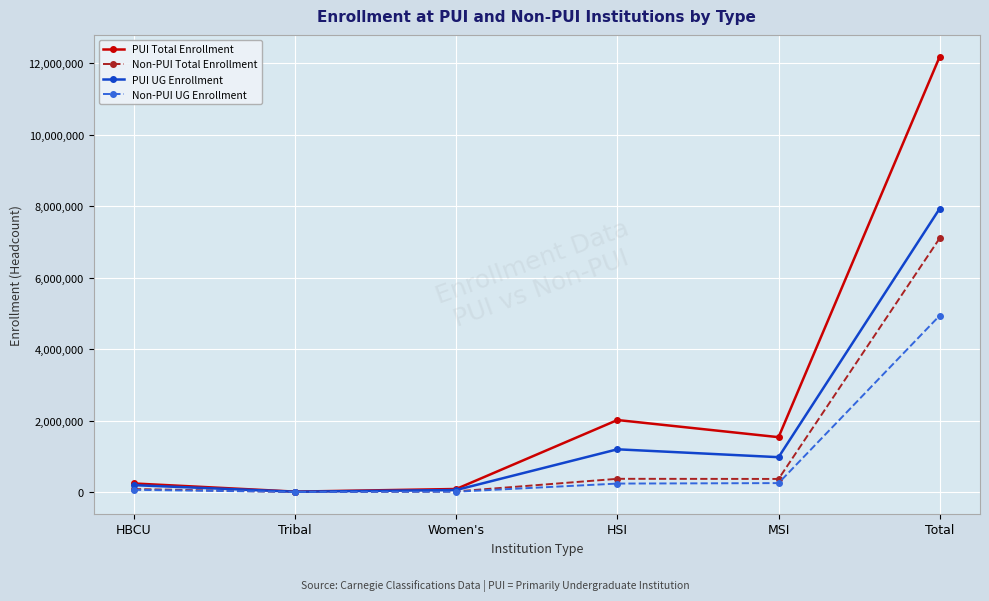

What is the maximum value for Non-PUI Total Enrollment?

7104004